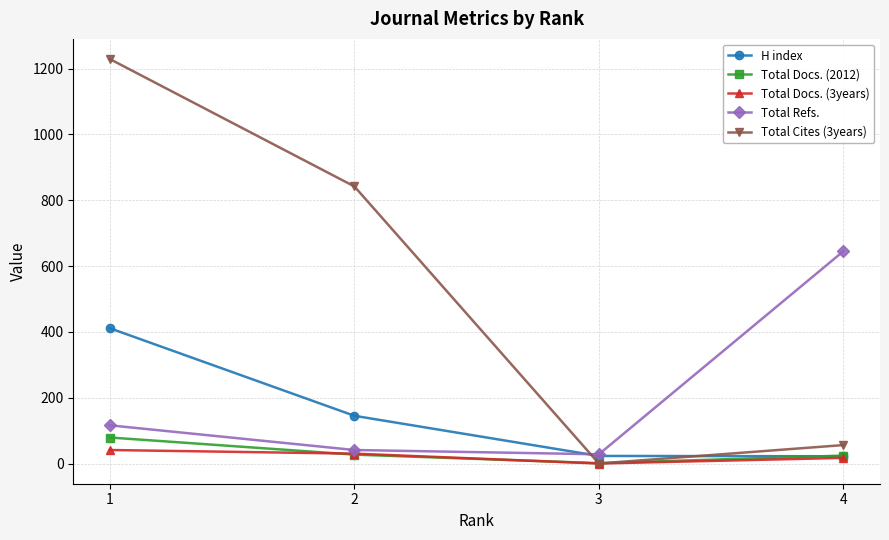

Which series ends up on top after the final intersection of H index and Total Cites (3years)?

Total Cites (3years)